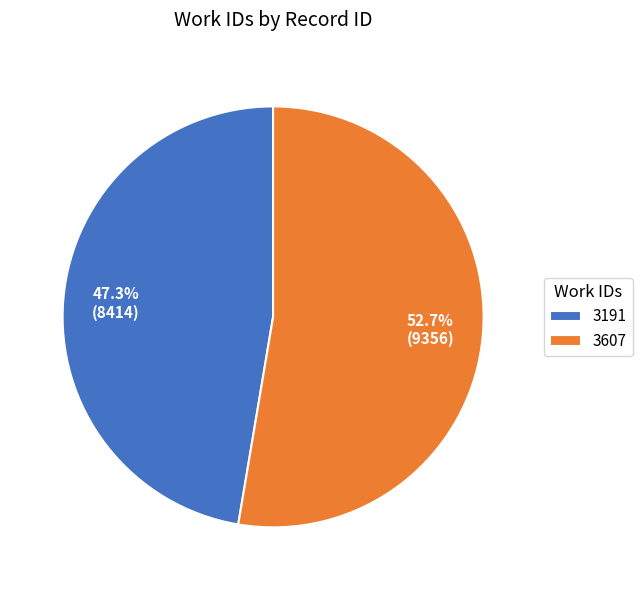

The 3191 slice represents 47% of the pie. True or false?

True